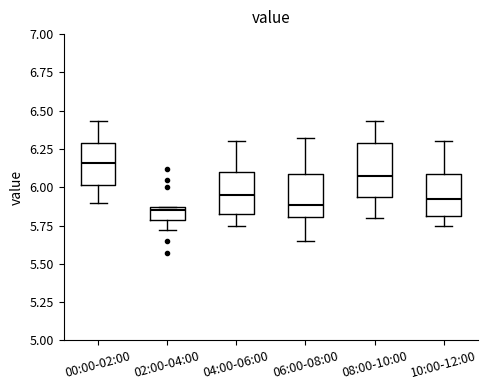

Where does the lower whisker of the box for 10:00-12:00 end on the y-axis? The values are not printed on the chart, so give them approximately, as read against the axis.

5.75